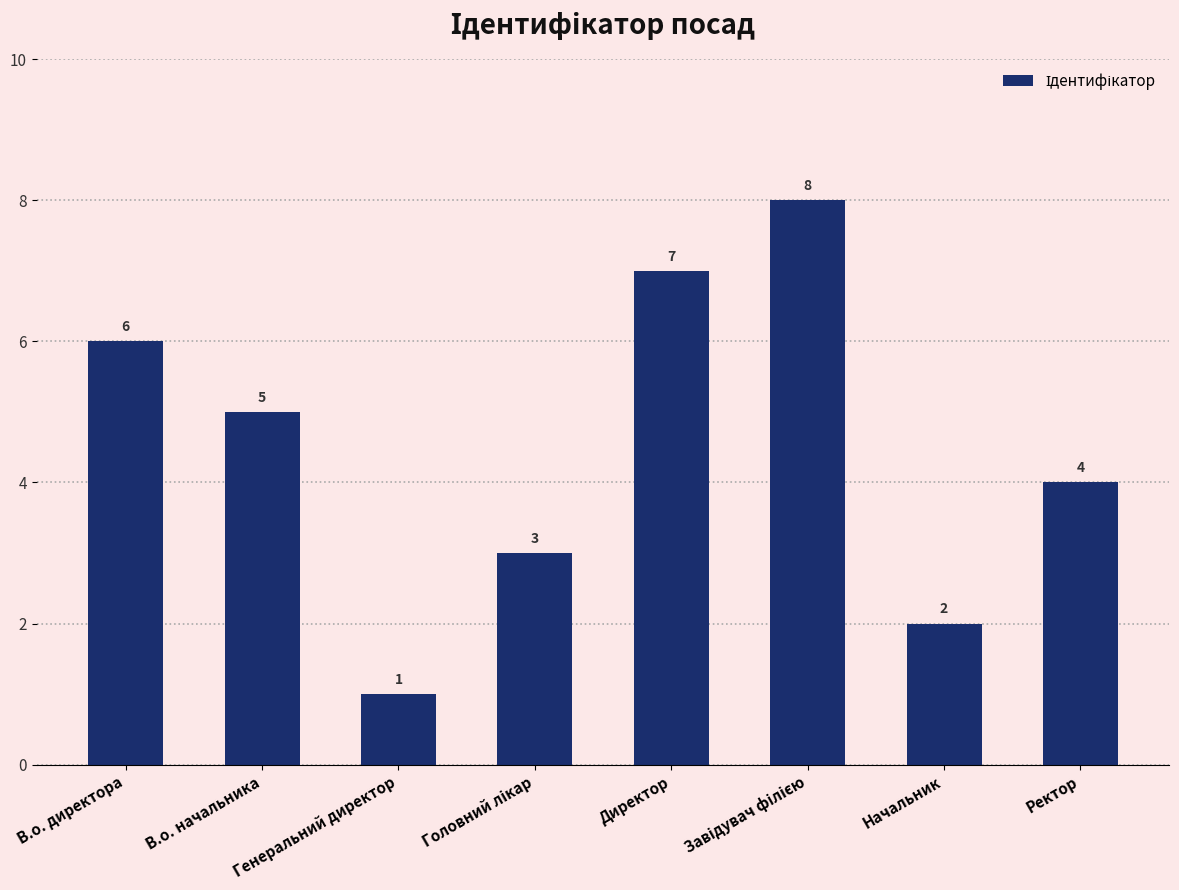

What is the ratio of the value at Директор to the value at Начальник?

3.5